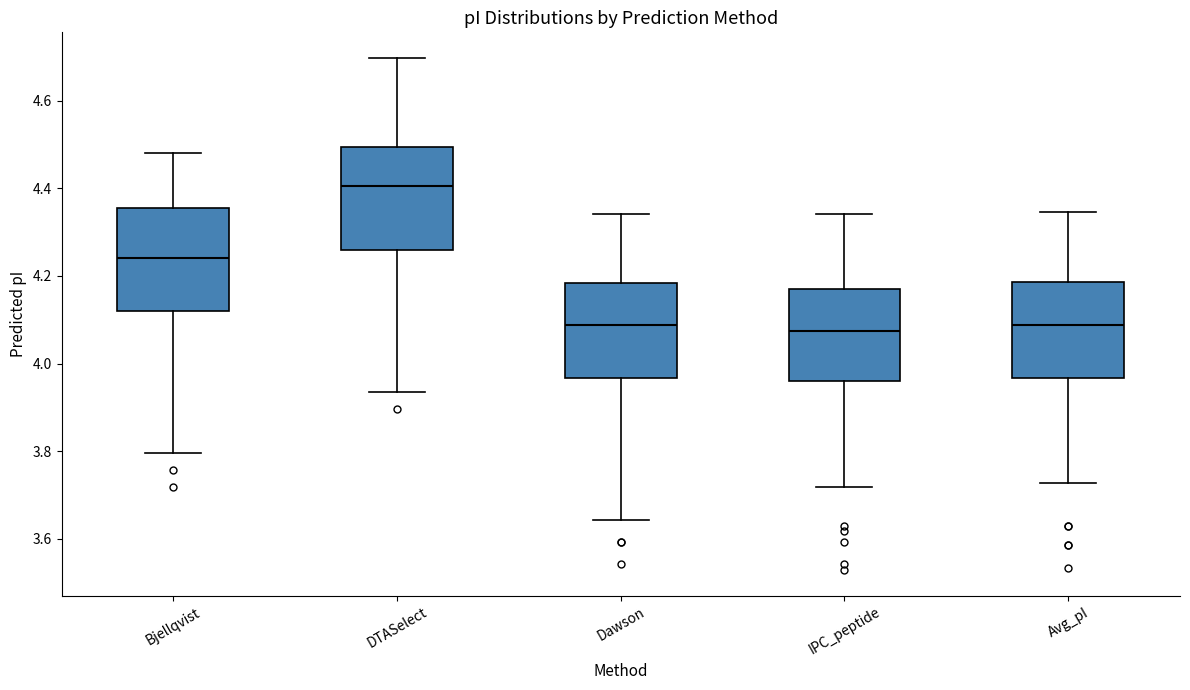

Reading left to right, read every box against the y-axis: the position of its median line, the range the box covers, and the ends of its whiskers. The values are not printed on the chart, so give them approximately, as read against the axis.

Bjellqvist: median 4.24, box 4.12 to 4.36, whiskers 3.80 to 4.48
DTASelect: median 4.40, box 4.26 to 4.50, whiskers 3.94 to 4.70
Dawson: median 4.08, box 3.96 to 4.18, whiskers 3.64 to 4.34
IPC_peptide: median 4.08, box 3.96 to 4.18, whiskers 3.72 to 4.34
Avg_pI: median 4.08, box 3.96 to 4.18, whiskers 3.72 to 4.34